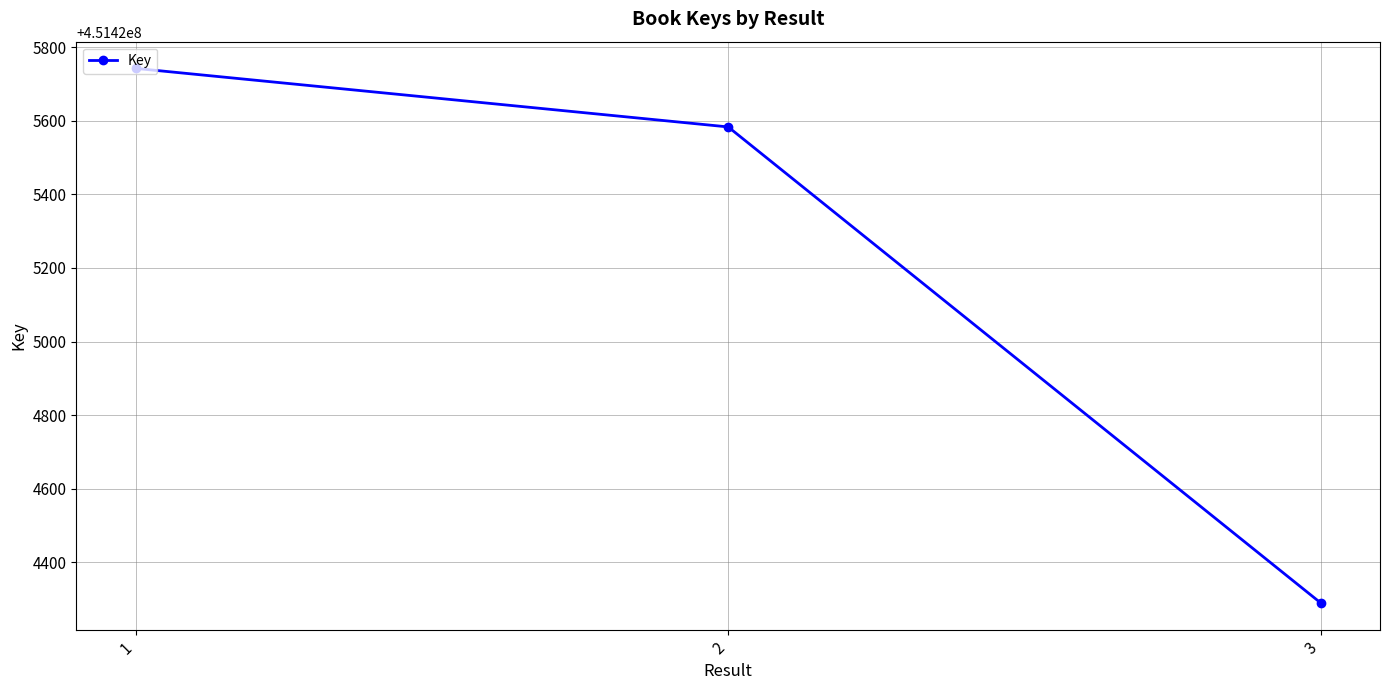

What is the difference between the maximum and minimum values?

1452